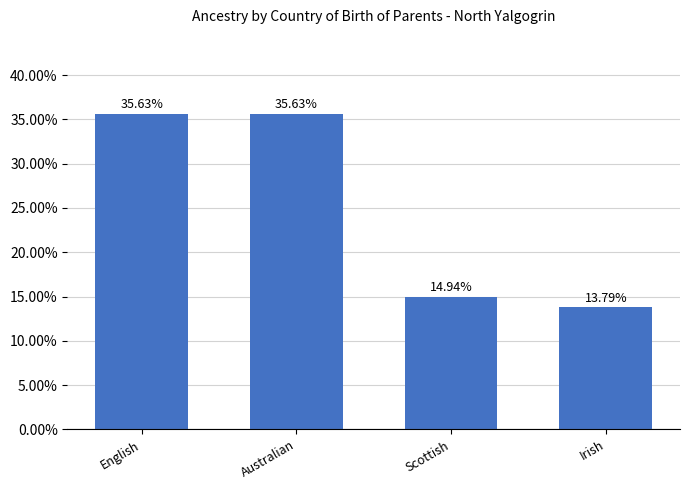

How many values are below 35?

2